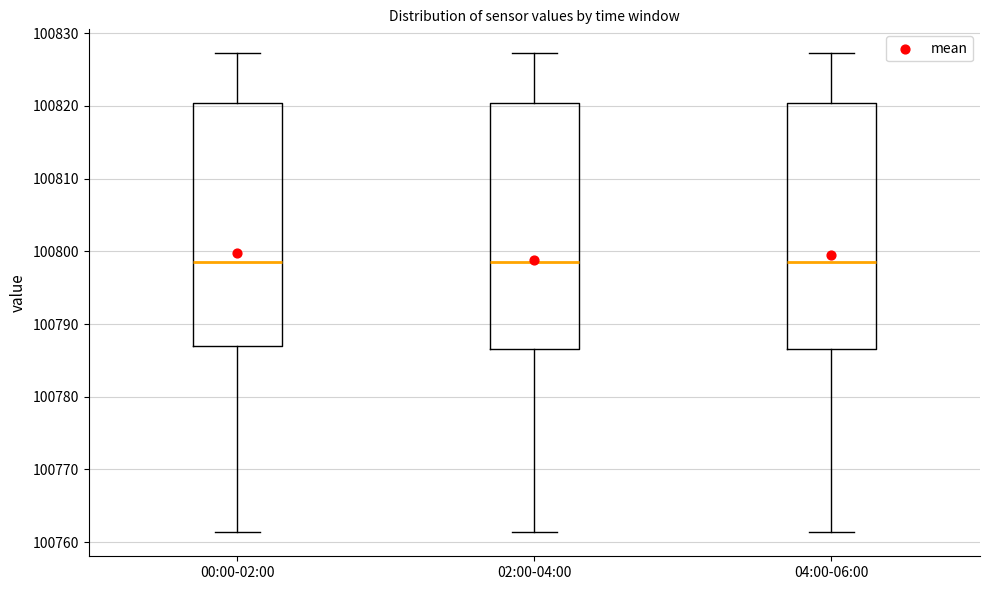

Where is the lower edge of the box for 02:00-04:00 on the y-axis? The values are not printed on the chart, so give them approximately, as read against the axis.

100787